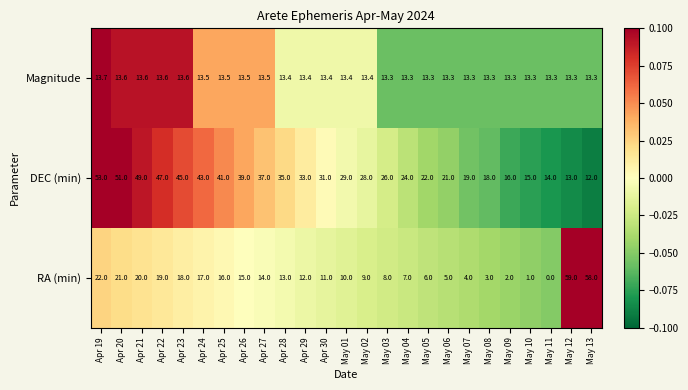

At which category does the chart reach its minimum across all series?

May 11